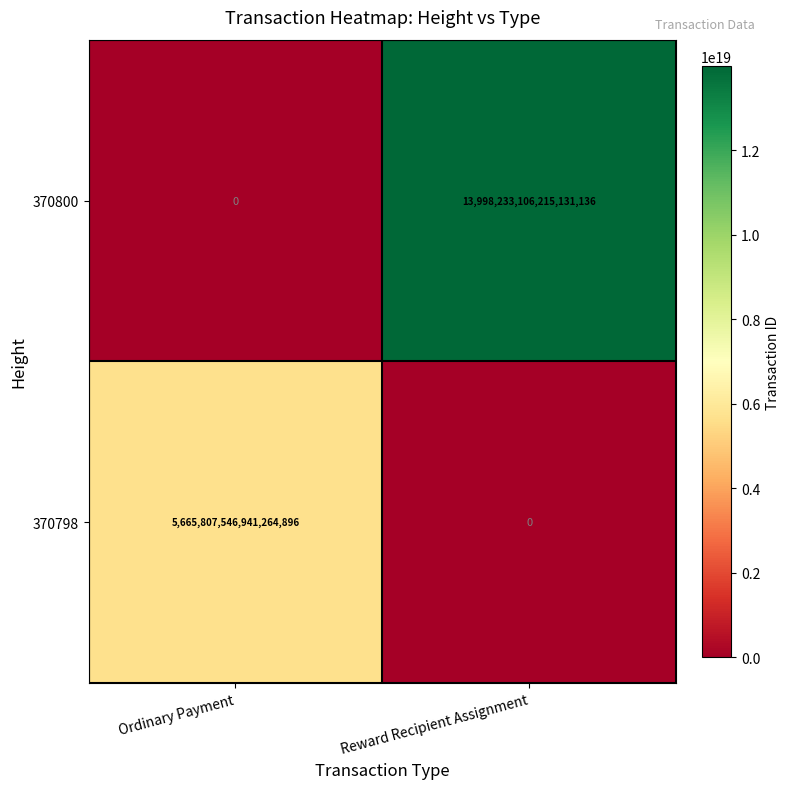

Which series changed the most between Ordinary Payment and Reward Recipient Assignment?

370800